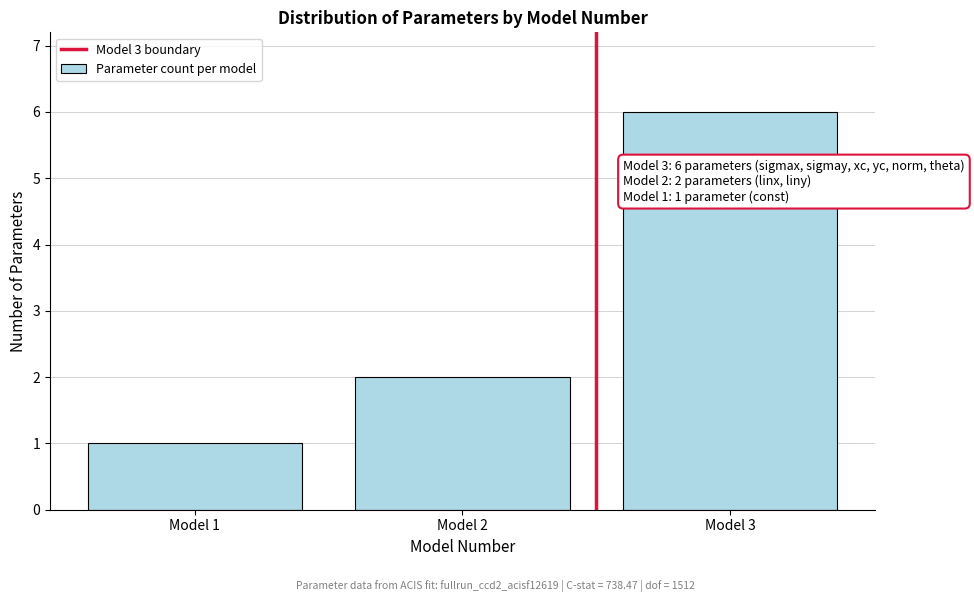

Reading right to left, list all the values displayed in this chart.

6	2	1